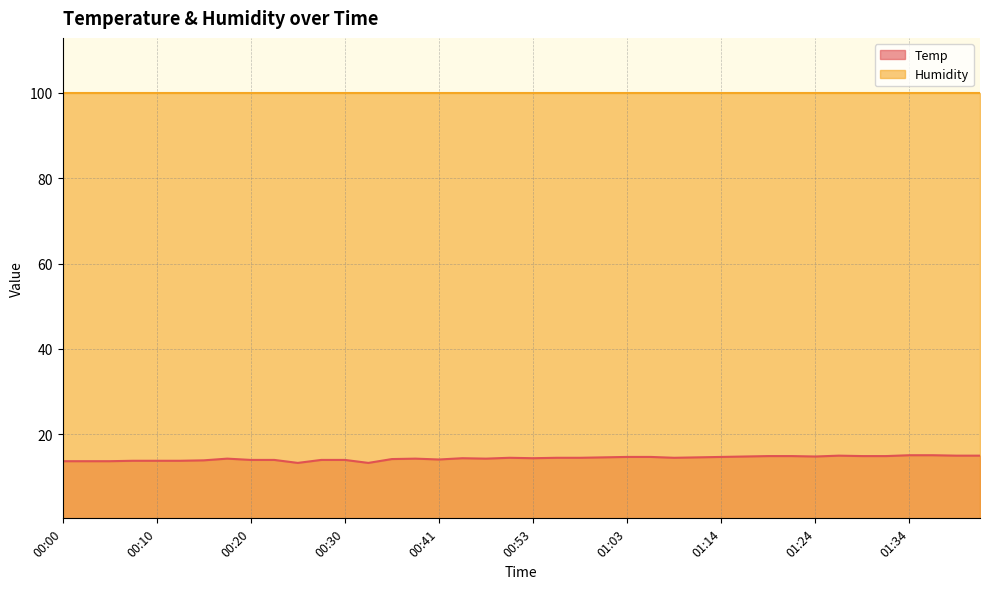

Reading right to left, extract all data points from this chart.

01:41=15.0	01:39=15.0	01:36=15.1	01:34=15.1	01:31=14.9	01:29=14.9	01:26=15.0	01:24=14.8	01:21=14.9	01:19=14.9	01:16=14.8	01:14=14.7	01:11=14.6	01:09=14.5	01:06=14.7	01:03=14.7	01:01=14.6	00:58=14.5	00:56=14.5	00:53=14.4	00:51=14.5	00:48=14.3	00:45=14.4	00:41=14.1	00:37=14.3	00:35=14.2	00:32=13.3	00:30=14.0	00:27=14.0	00:25=13.3	00:22=14.0	00:20=14.0	00:17=14.3	00:15=13.9	00:12=13.8	00:10=13.8	00:07=13.8	00:05=13.7	00:03=13.7	00:00=13.7